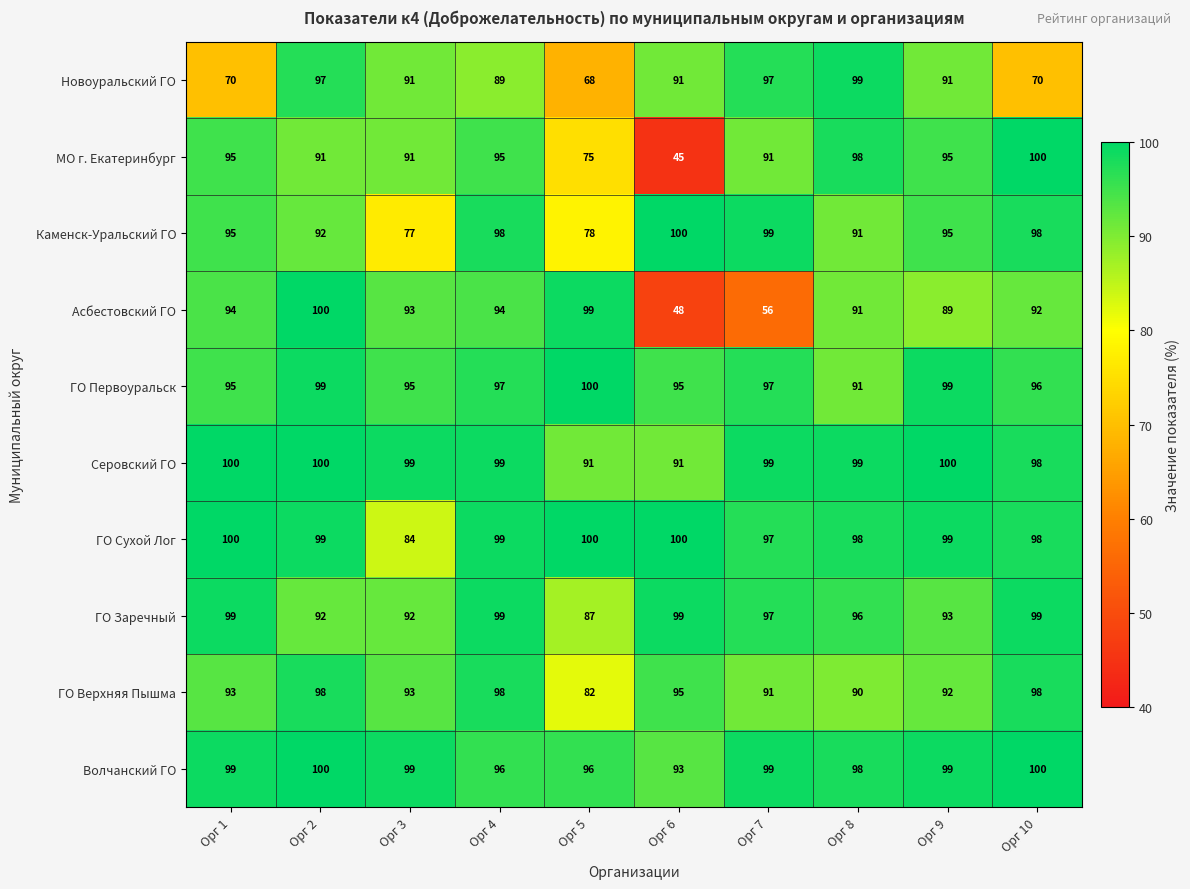

At which category does the chart reach its minimum across all series?

Орг 6